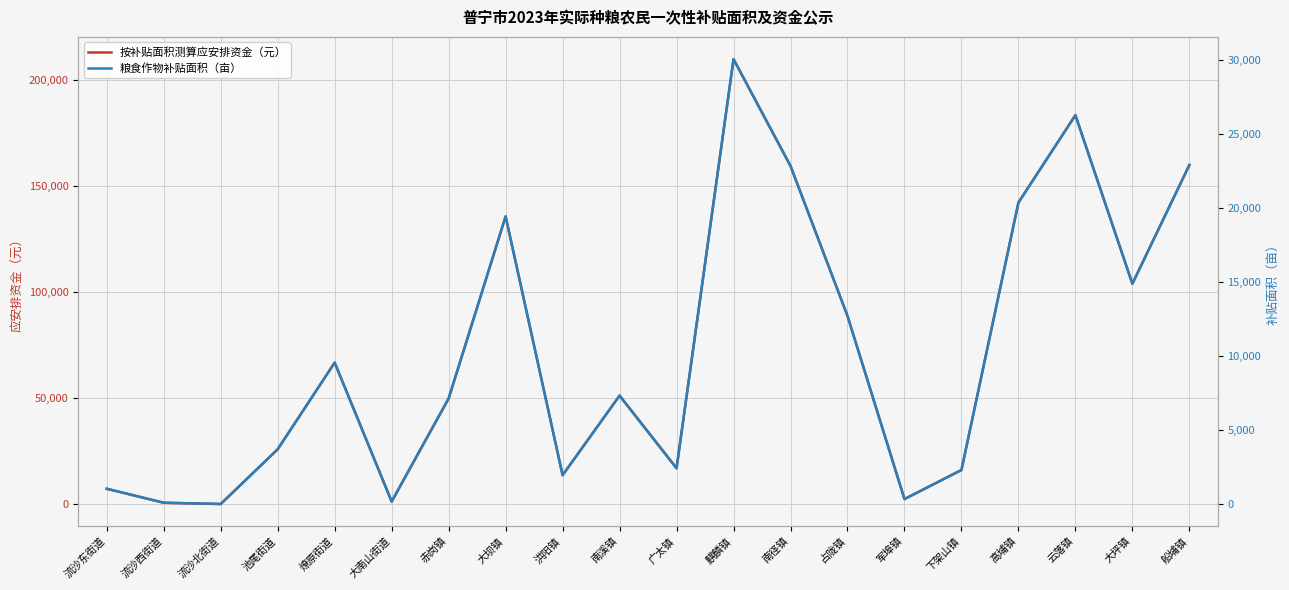

What position from the right is 南径镇?

8